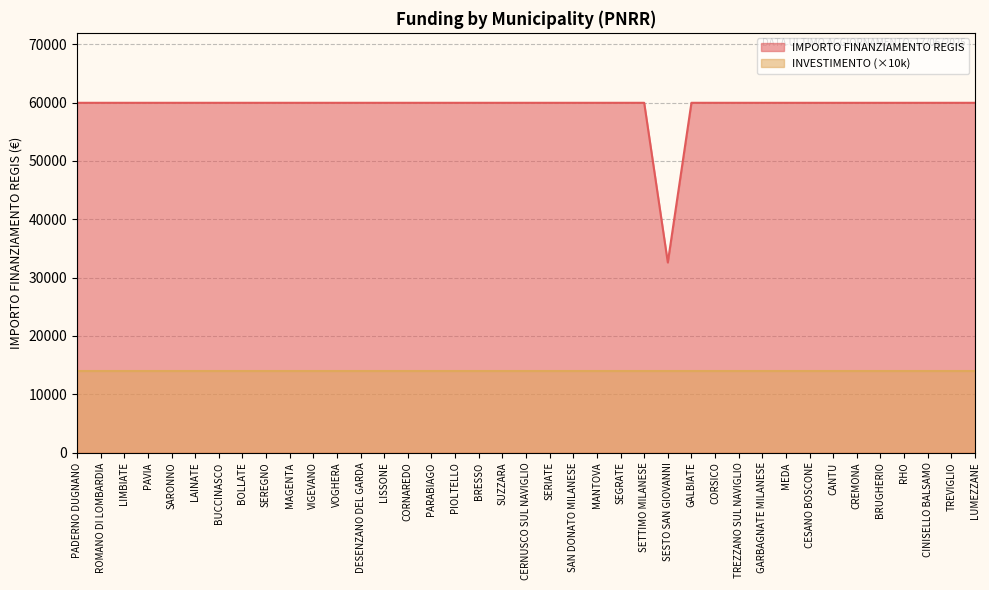

What is the value of the 10th point from the left?

59966